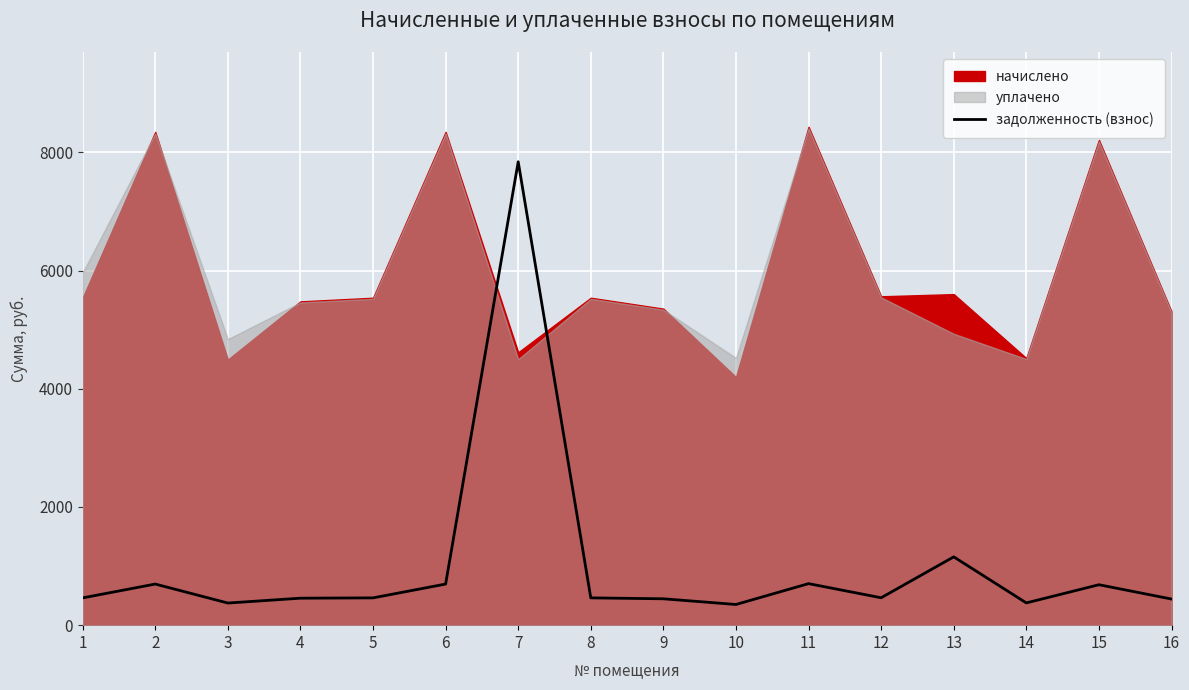

How many points are lower than both their immediate neighbors (excluding endpoints)?

4